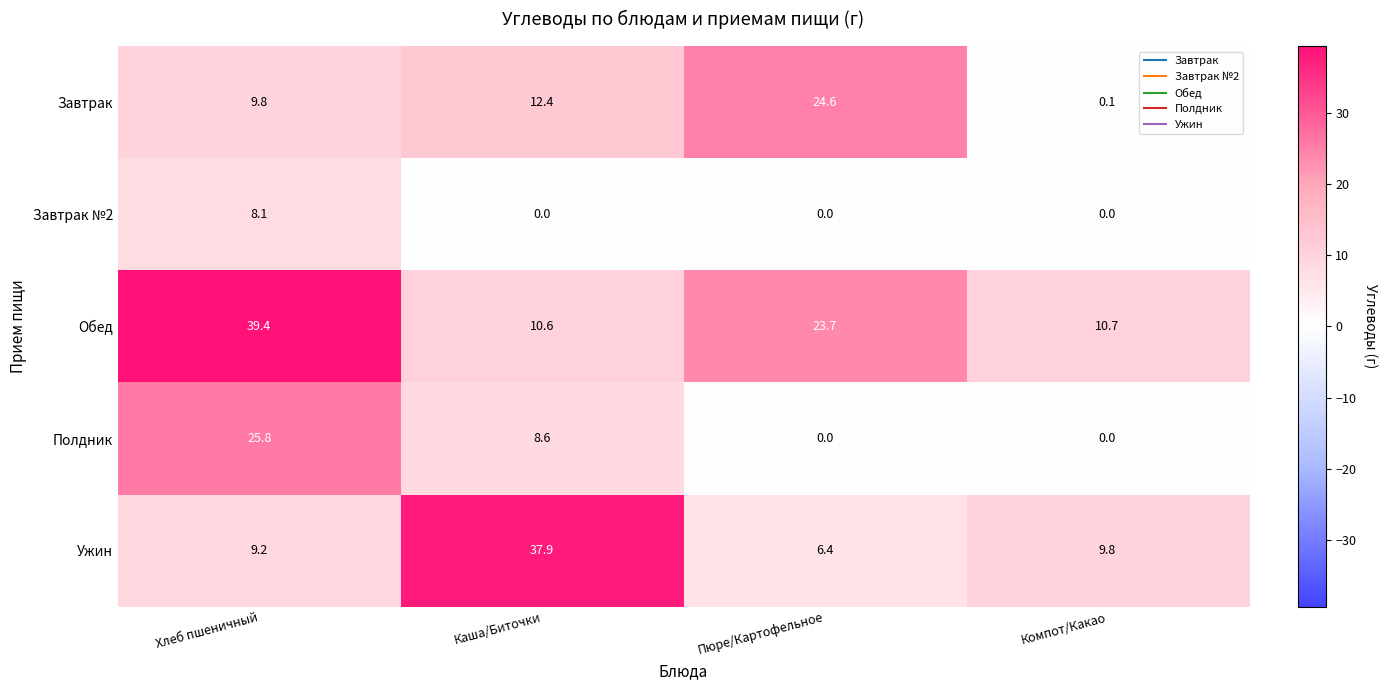

True or false: Обед has a value of 10.7 at Компот/Какао.

True